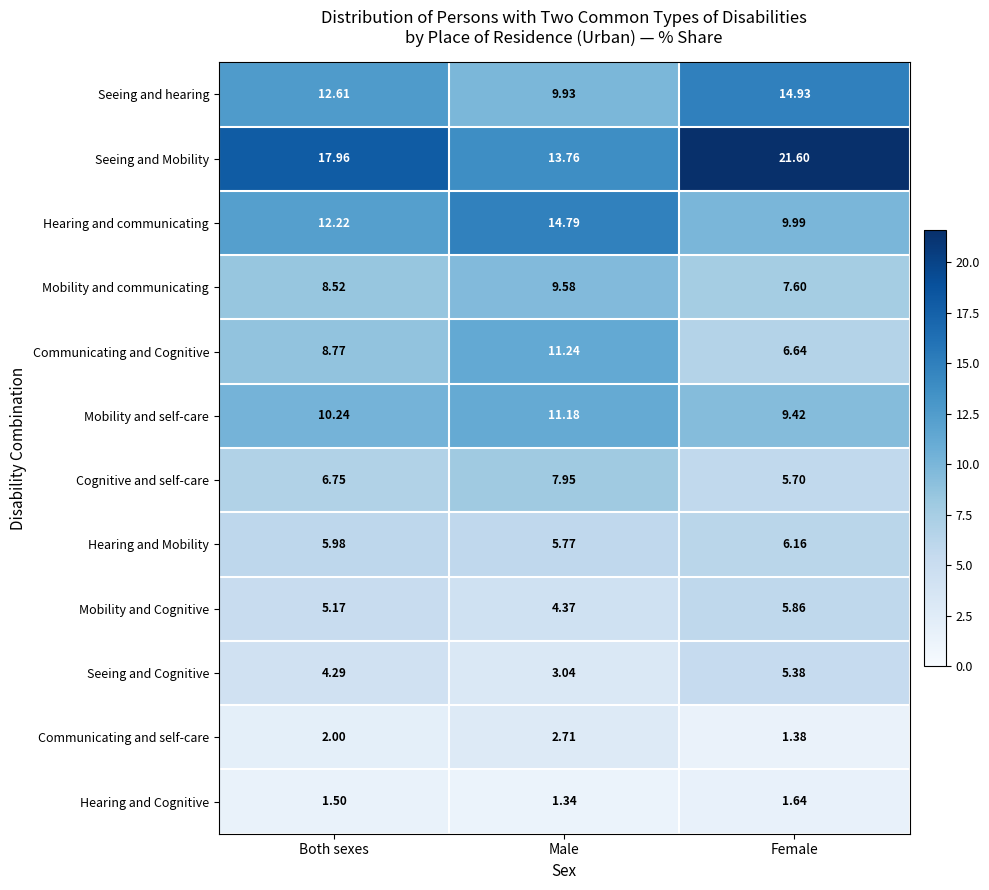

At which label does Seeing and Mobility reach its peak?

Female